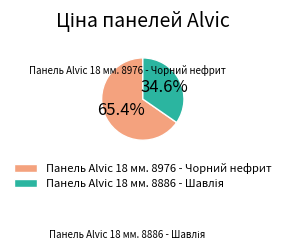

What is the largest slice in the pie chart?

Панель Alvic 18 мм. 8976 - Чорний нефрит